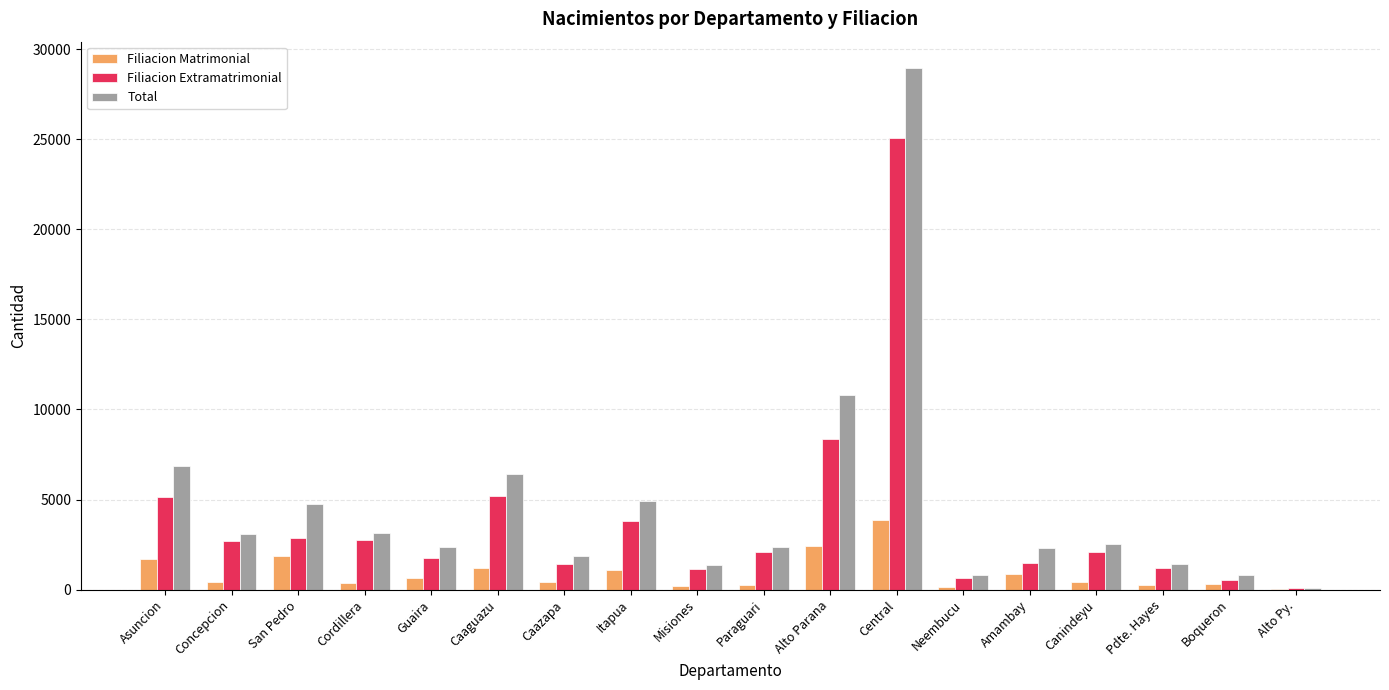

Which series has the largest range (max minus min)?

Total